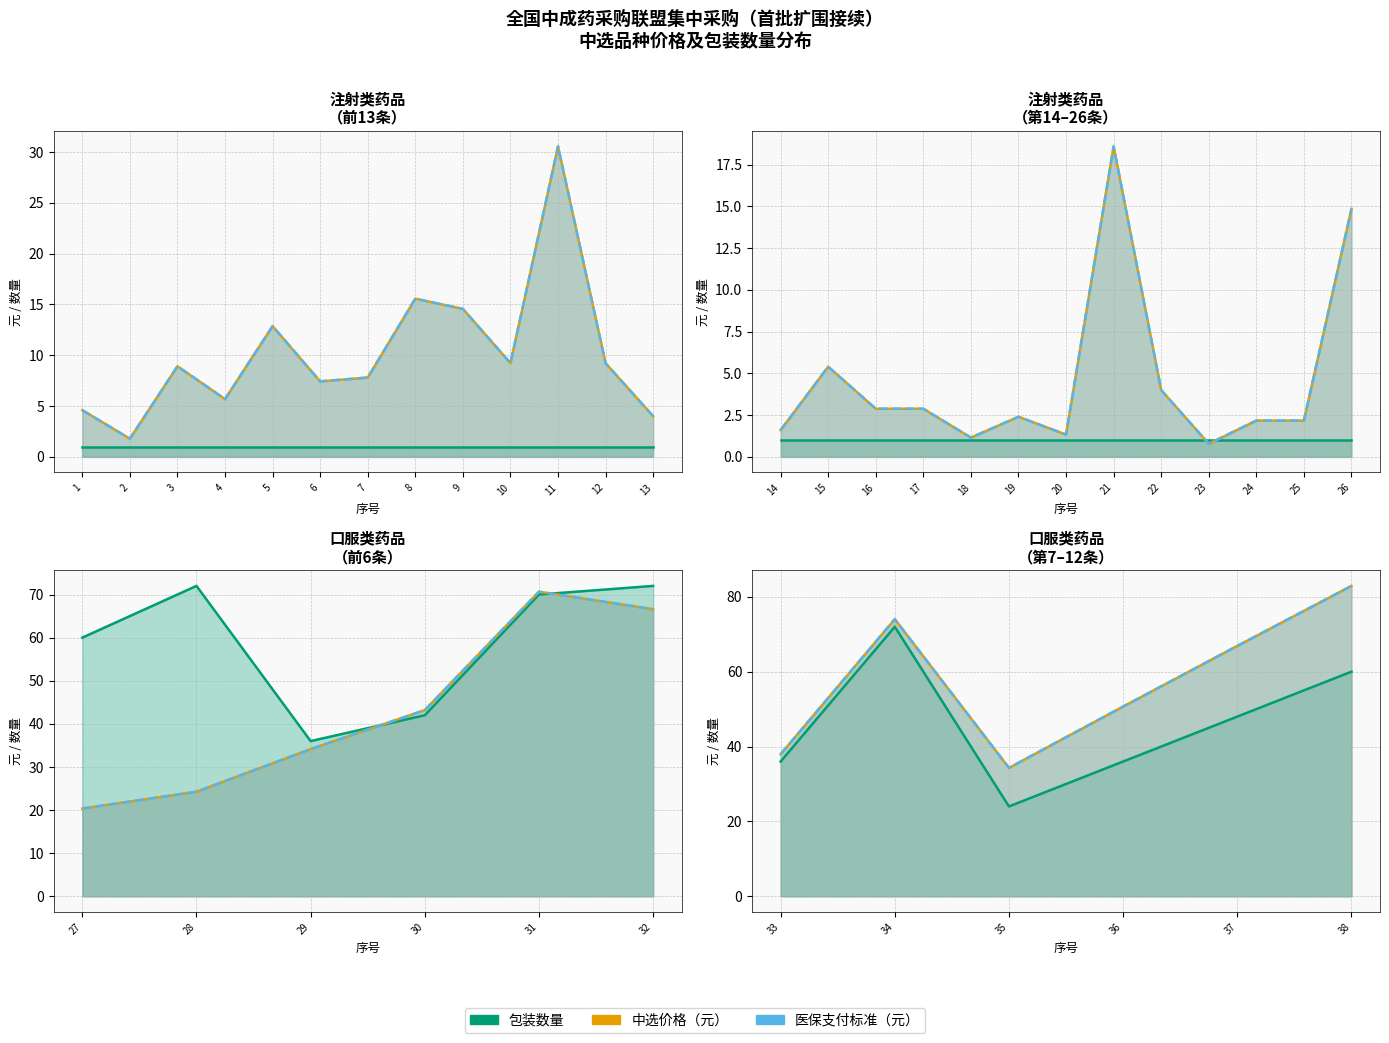

Which has a higher value, 38 or 36?

38